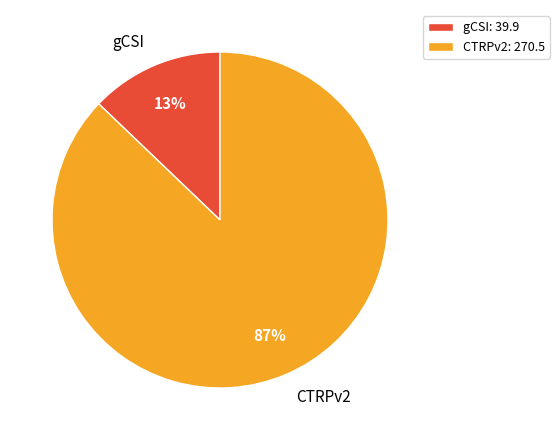

Is there a majority slice in this chart?

Yes